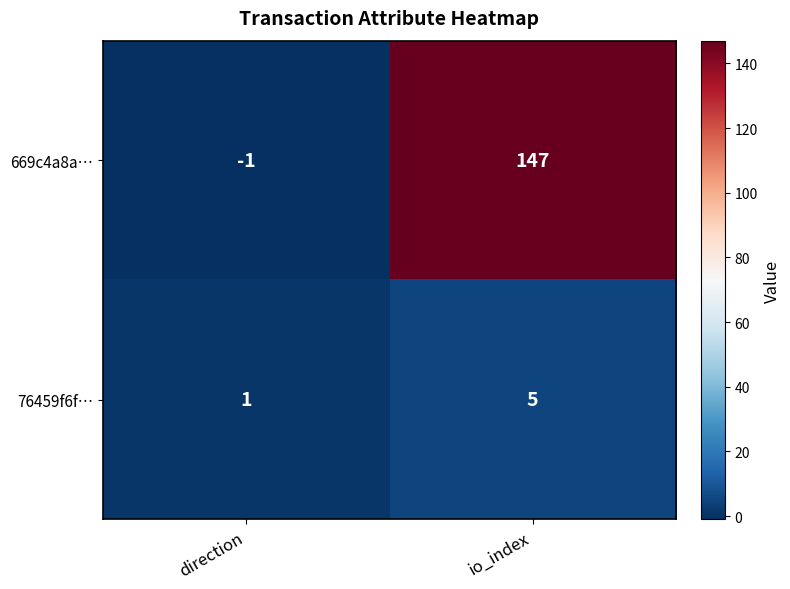

What is the sum of all 669c4a8a… values?

146